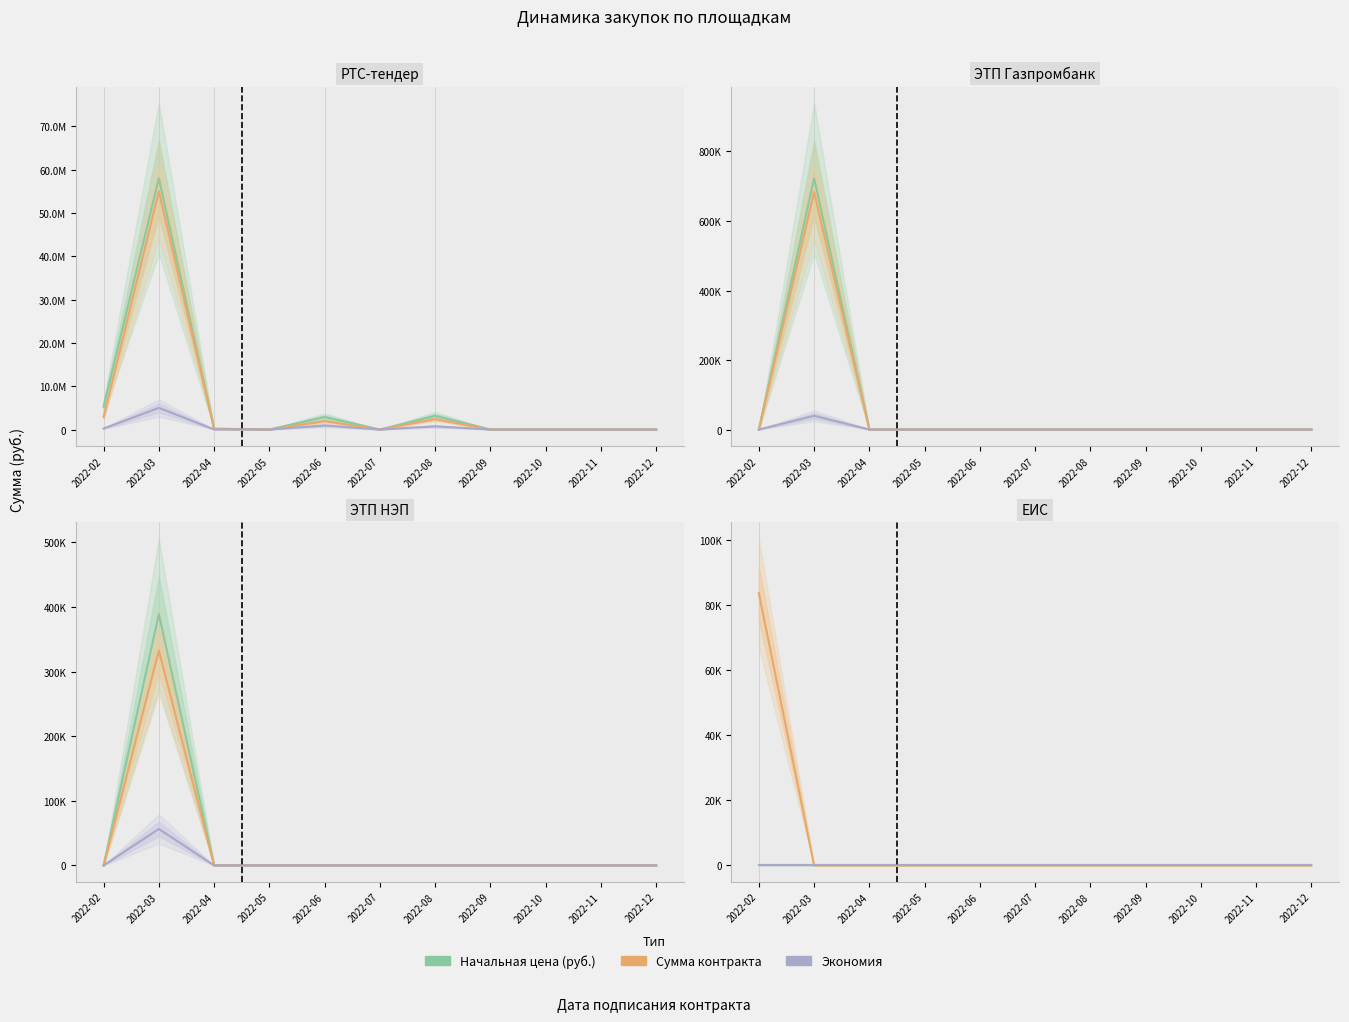

Is it true that Начальная цена (руб.) equals 0.0 at 2022-03?

True